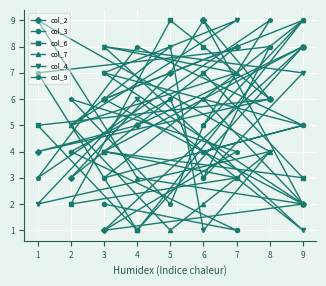

Read the col_4 value at 3.

7